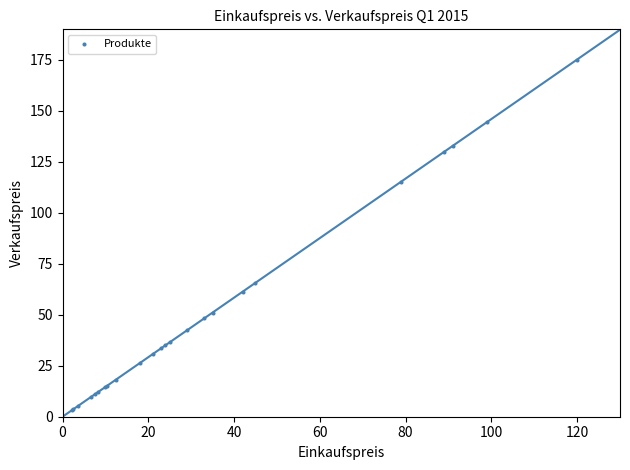

What Y value in the scatter plot is closest to 89?

65.7